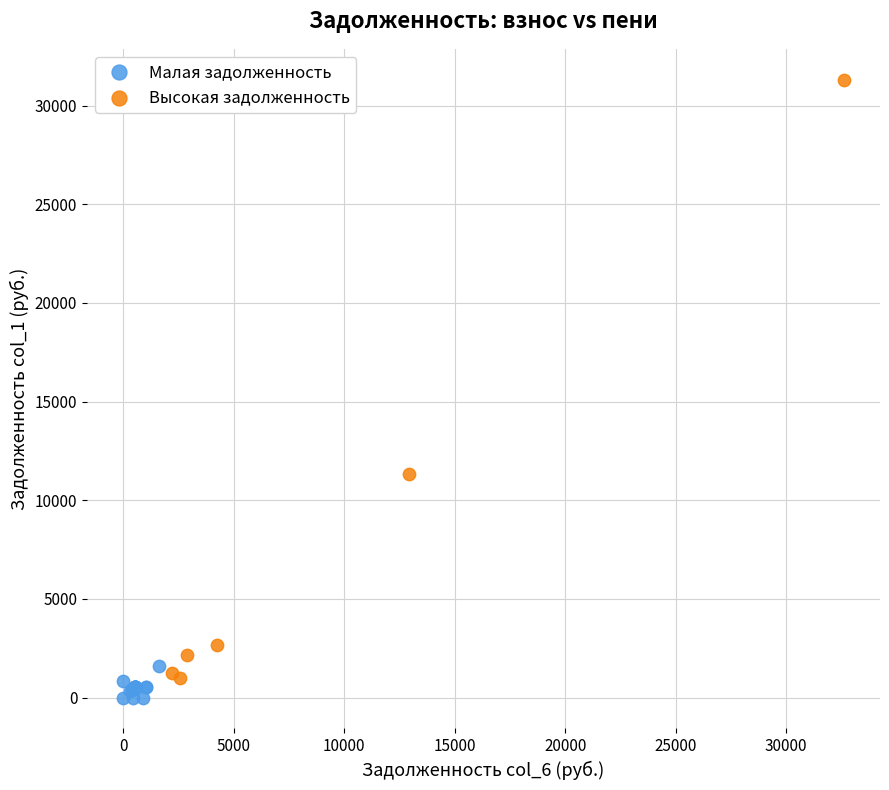

Which series has the largest Y range (max minus min)?

Высокая задолженность